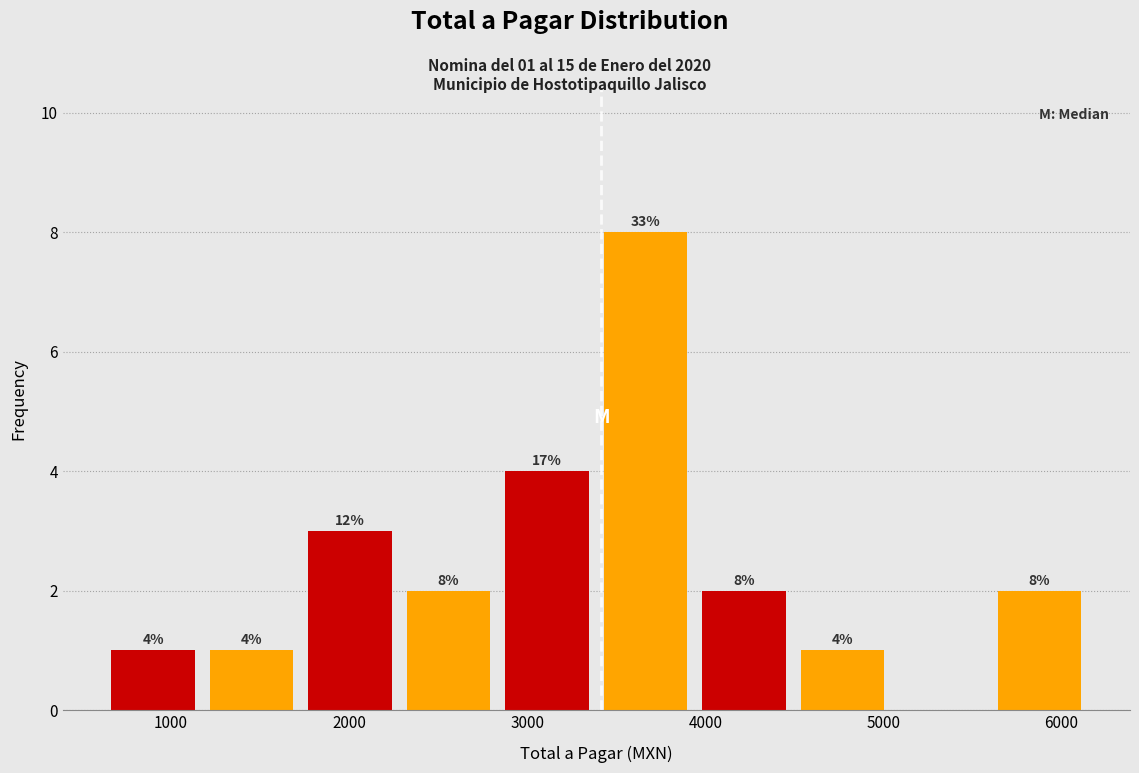

Over which range of the x-axis is the bar tallest?

3400 to 3900